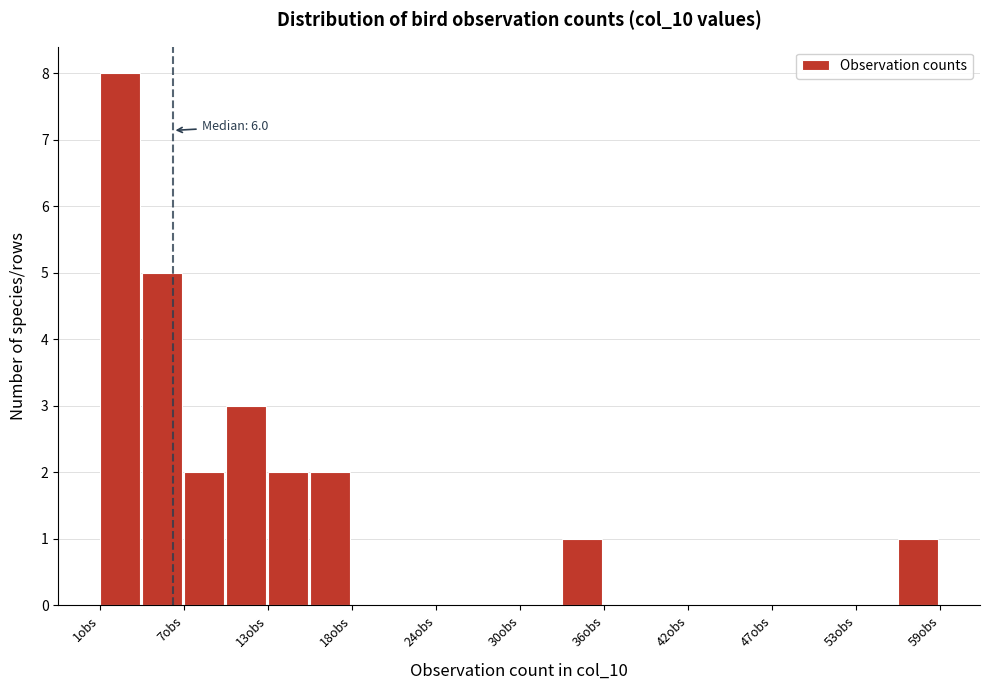

Read against the x-axis, roughly where is the centre of the tallest bar?

2